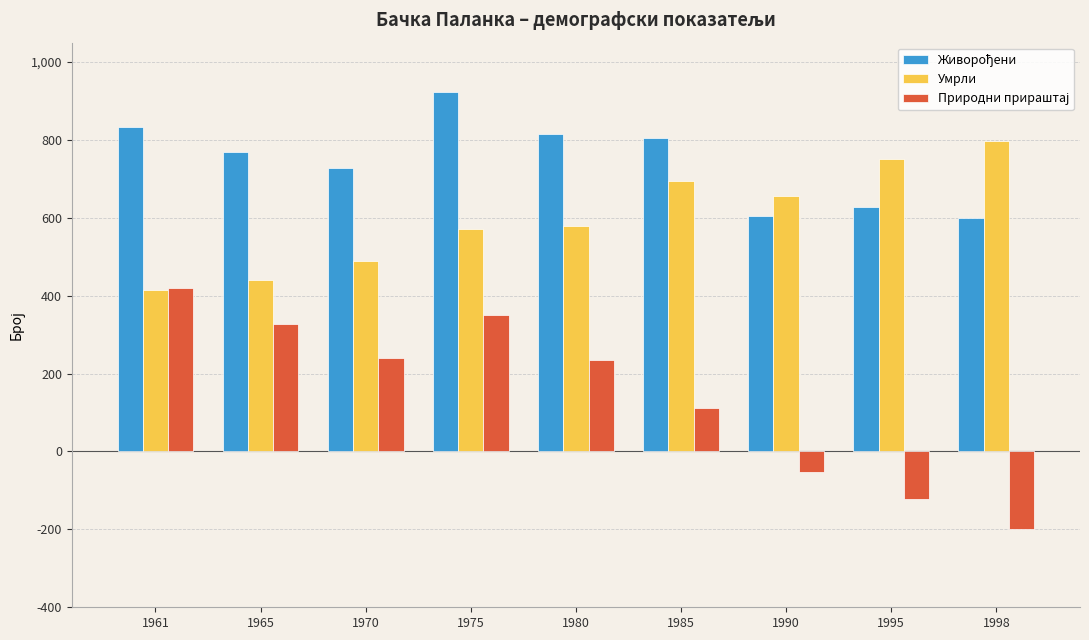

What is the value of the Умрли bar at the 9th from the left?

798